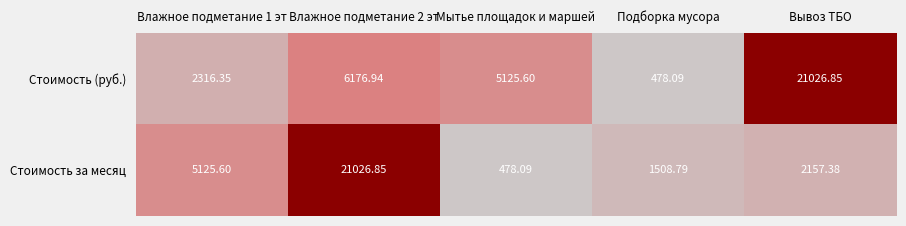

At Мытье площадок и маршей, list the series in order from smallest to largest.

Стоимость за месяц, Стоимость (руб.)